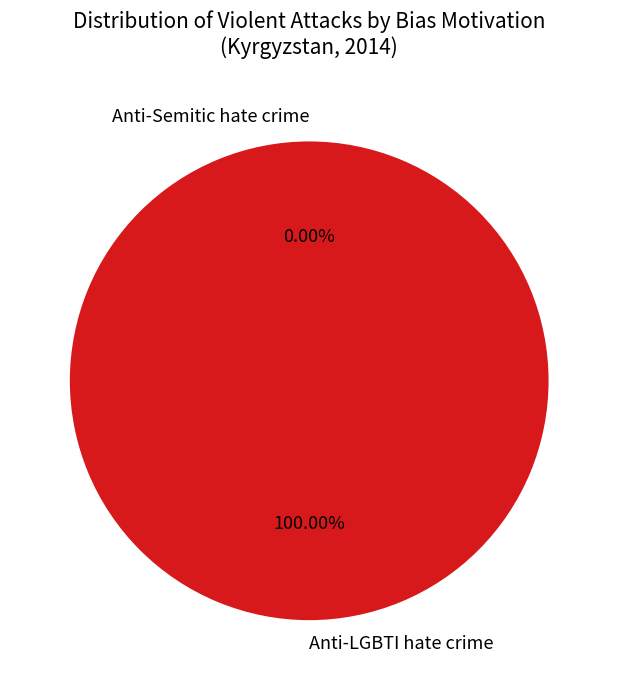

Is it true that Anti-LGBTI hate crime is 100% of the pie?

True